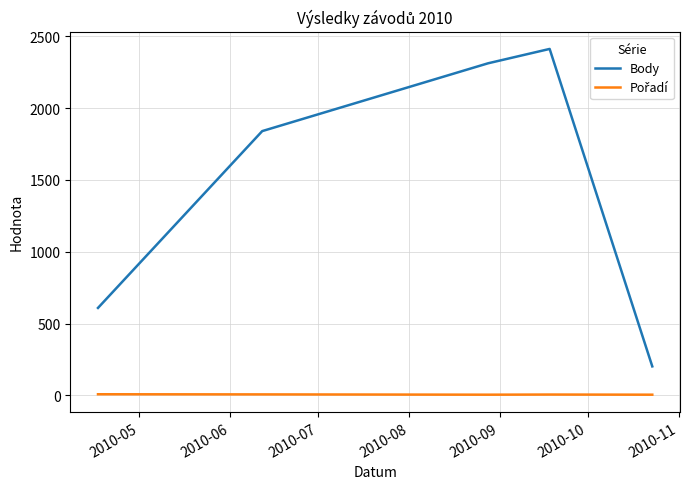

Which series has the largest total across all categories?

Body